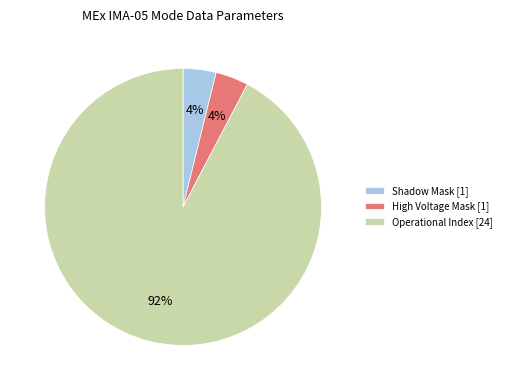

To the nearest percent, what is the combined percentage of Operational Index [24] and Shadow Mask [1]?

96%